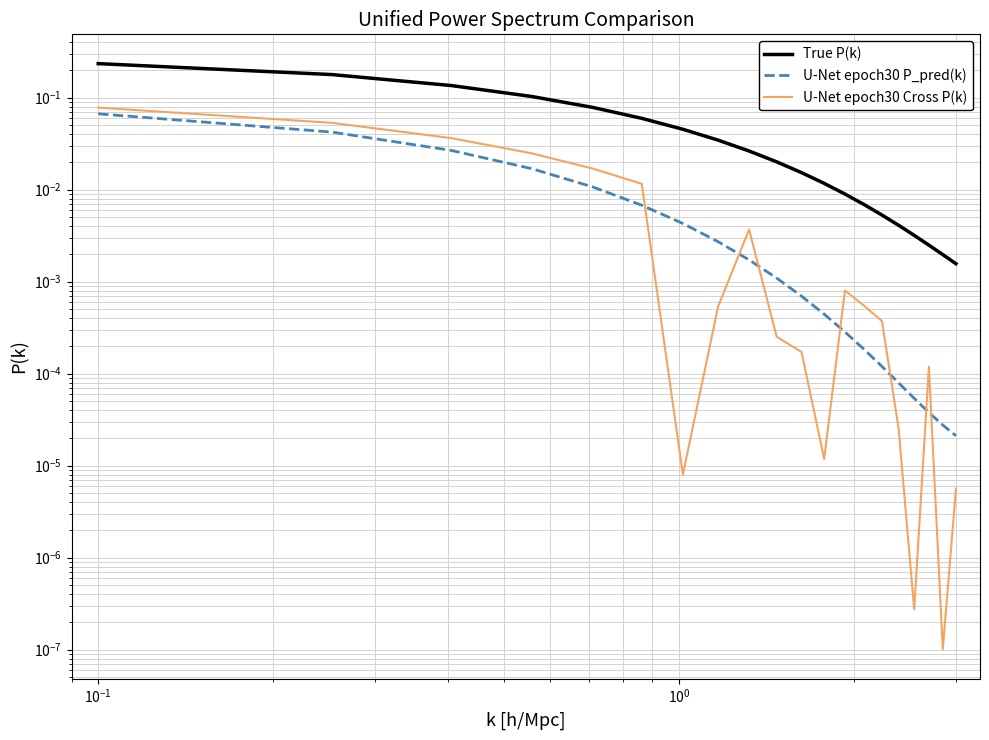

Rank the series by their maximum value, from highest to lowest.

True P(k), U-Net epoch30 Cross P(k), U-Net epoch30 P_pred(k)